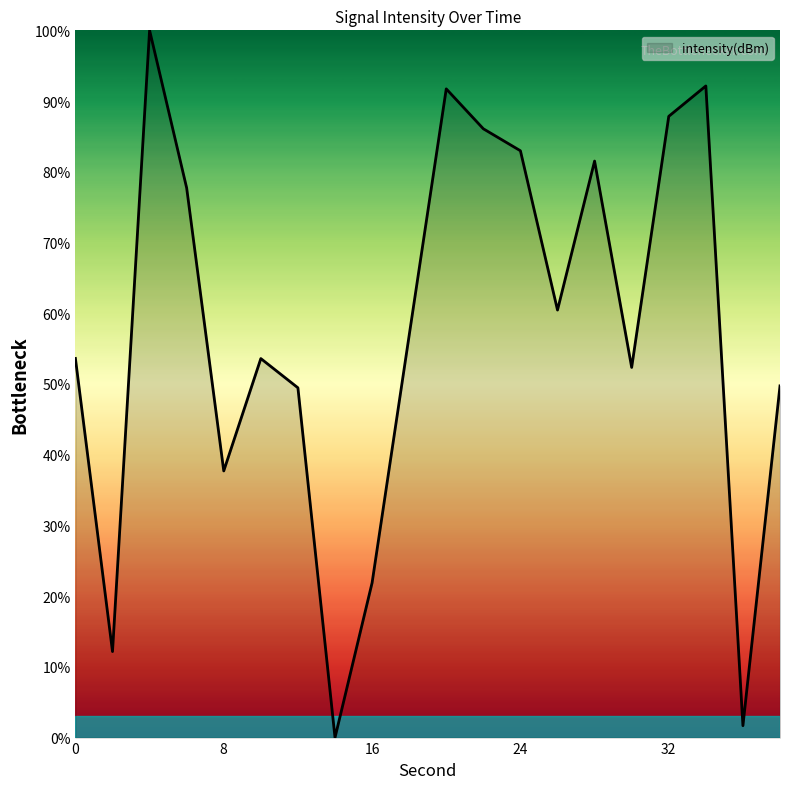

How many lines are shown in the chart?

1